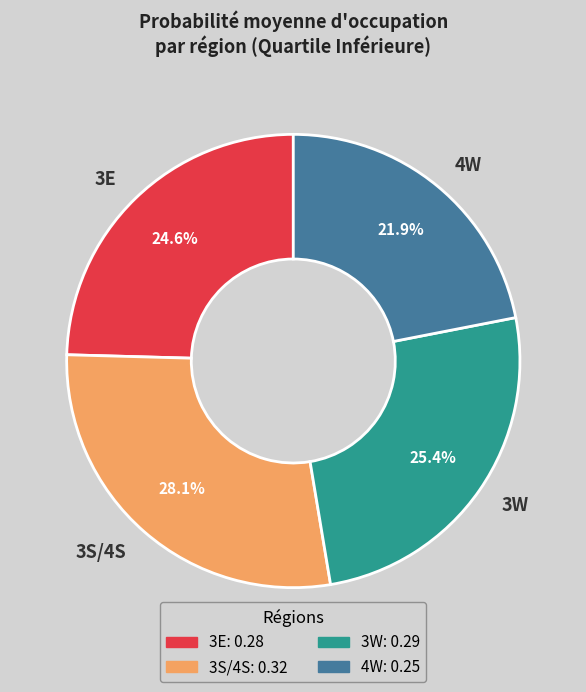

Which slice is the largest?

3S/4S